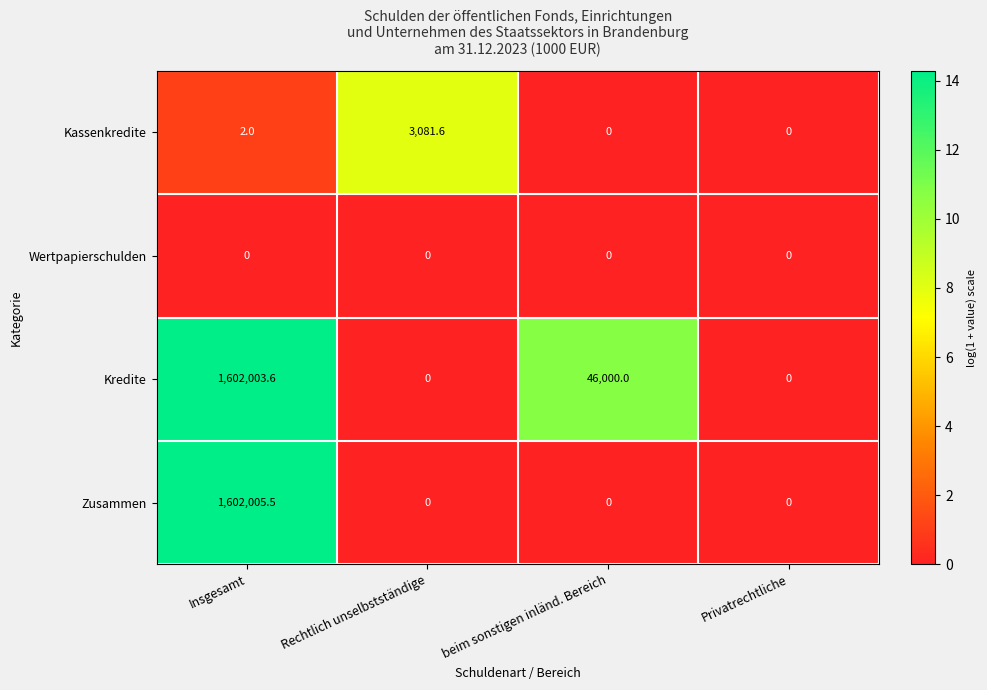

List the series in order of their peak value, lowest first.

Wertpapierschulden, Kassenkredite, Kredite, Zusammen